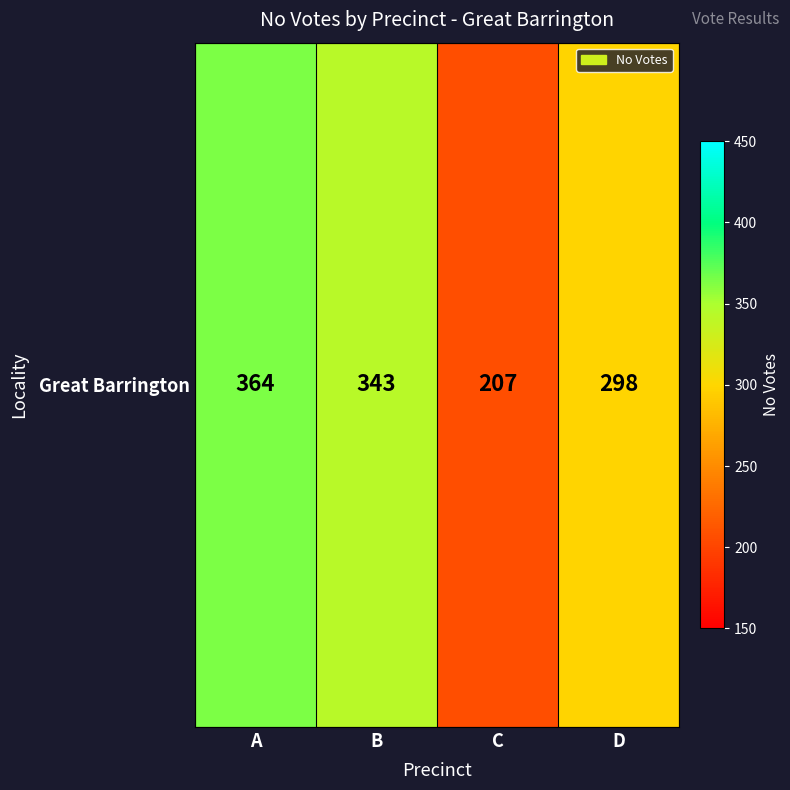

List the labels in order of value, largest first.

A, B, D, C